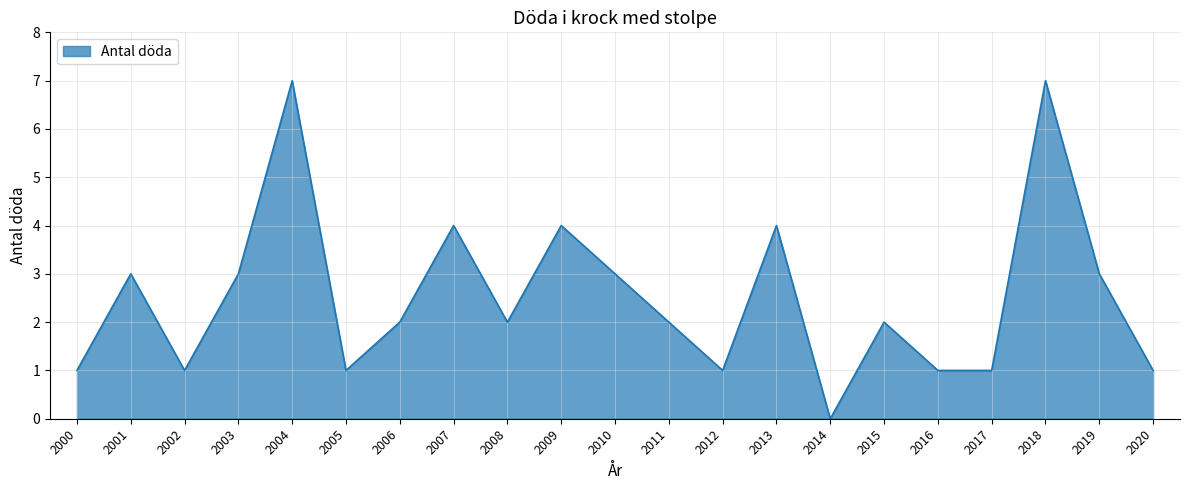

True or false: the data shows 5 at 2010.

False